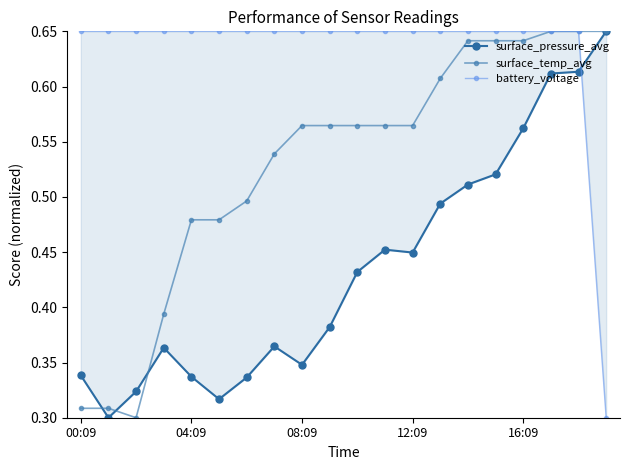

Rank the series at 17 from lowest to highest value.

surface_pressure_avg, battery_voltage, surface_temp_avg